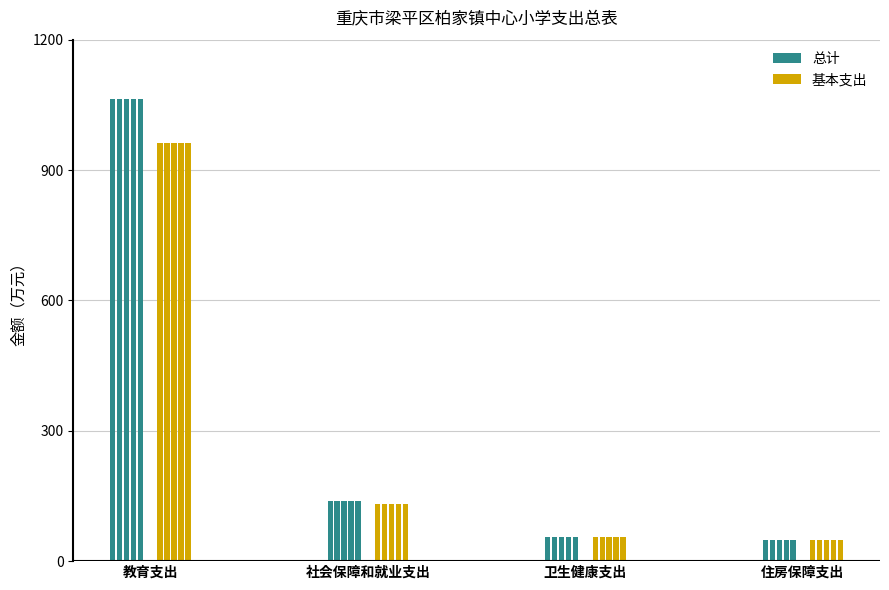

The 总计 series shows 56.5 at 卫生健康支出. True or false?

True